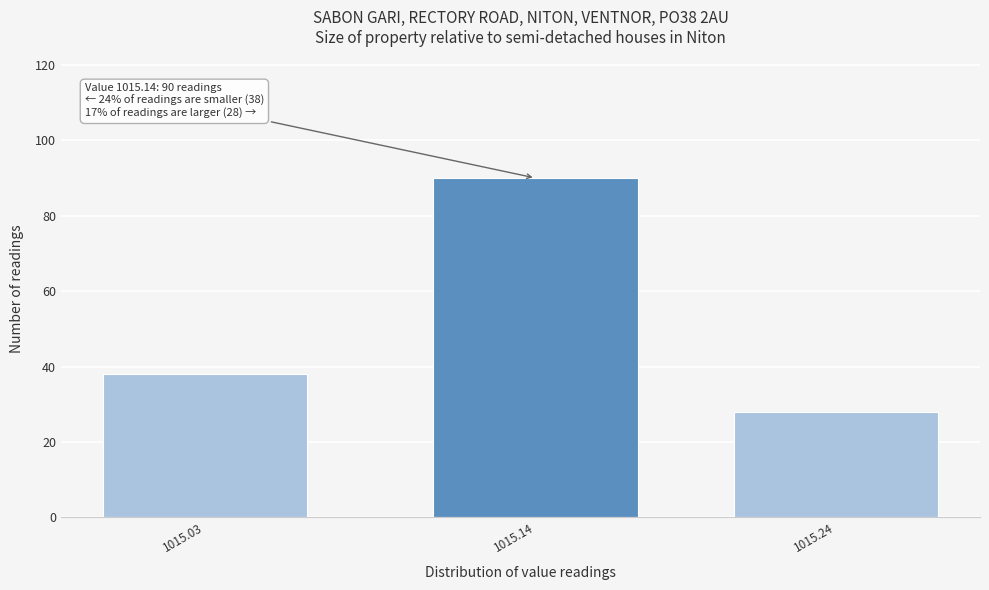

Reading left to right, what are all the values shown in this chart?

1015.03=38	1015.14=90	1015.24=28